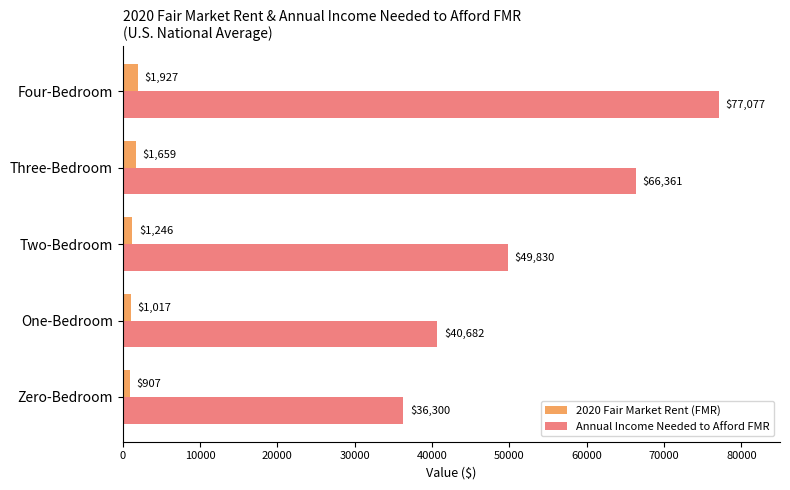

Which category has the highest value across all series?

Four-Bedroom